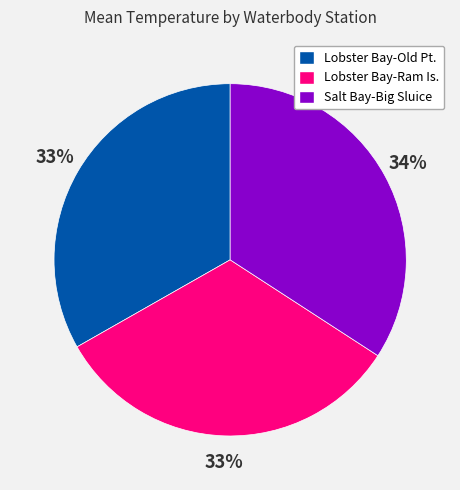

Is Salt Bay-Big Sluice the majority of the pie?

No